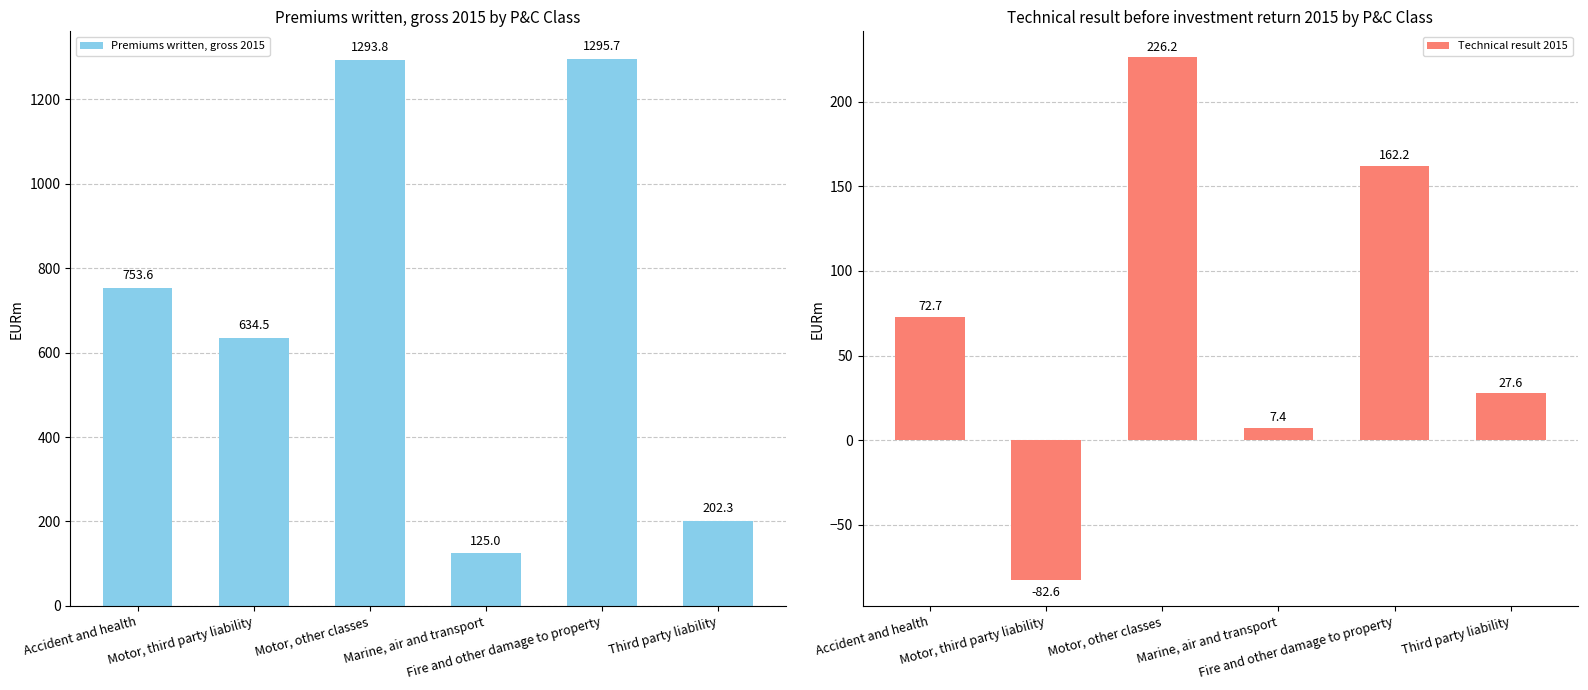

At which label does Technical result 2015 reach its minimum?

Motor, third party liability